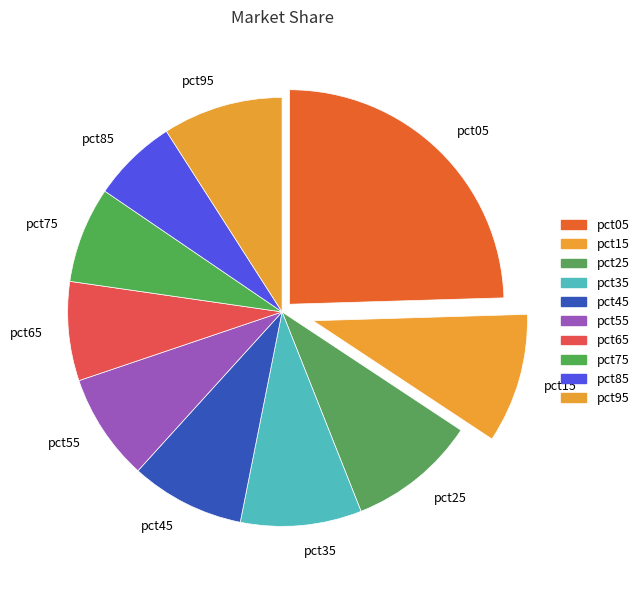

Which slice is the largest?

pct05